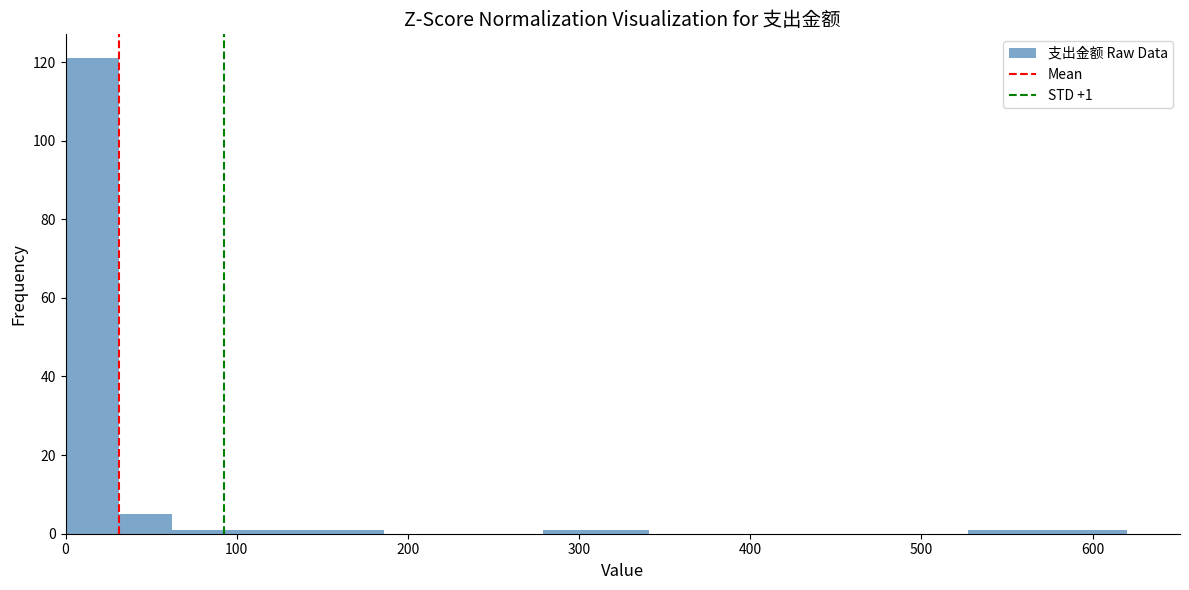

Read against the x-axis, roughly where is the centre of the tallest bar?

20